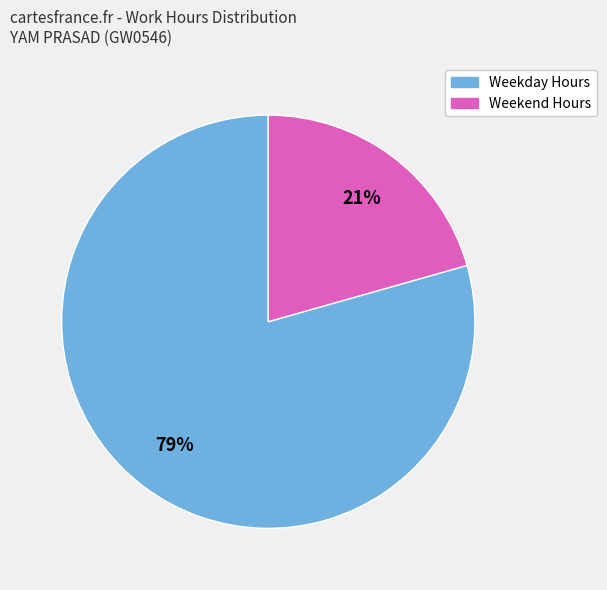

How many slices are in this pie chart?

2